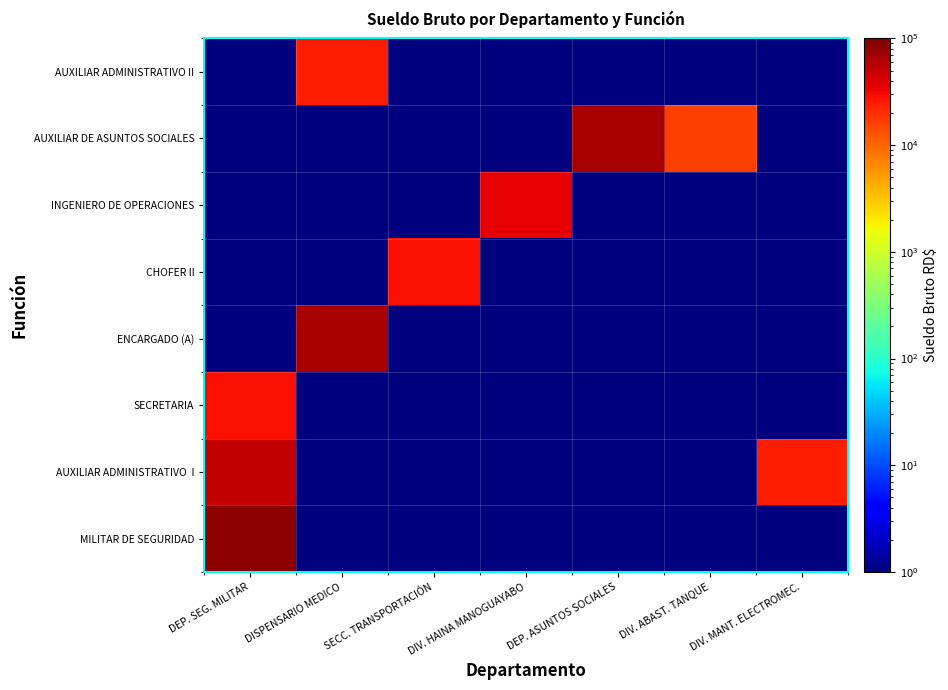

What is the minimum value shown in the chart?

1